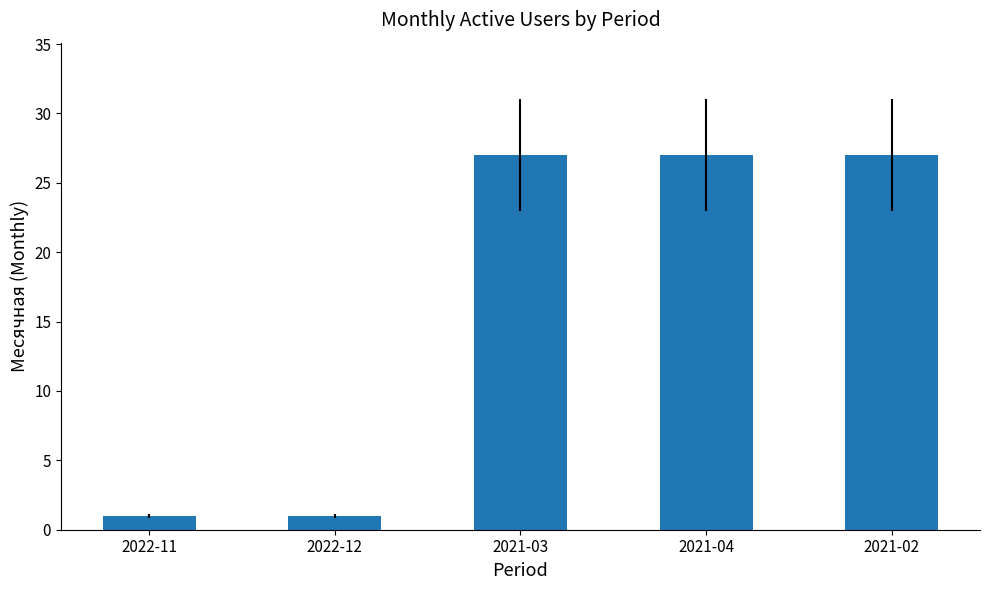

What is the difference between the maximum and second lowest values?

26